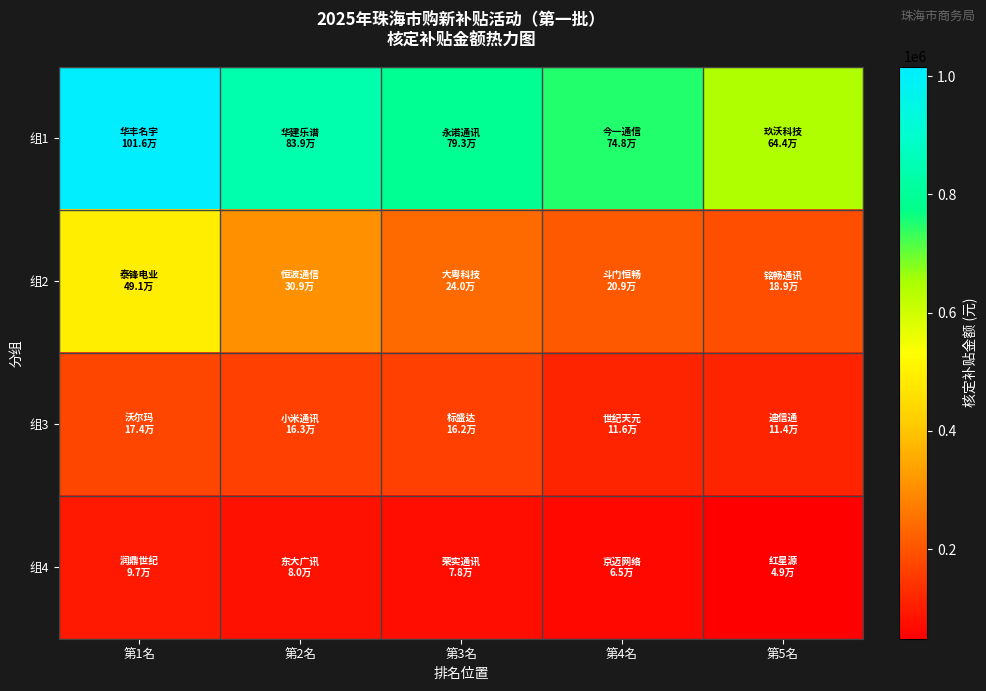

What is the smallest value displayed?

48822.2